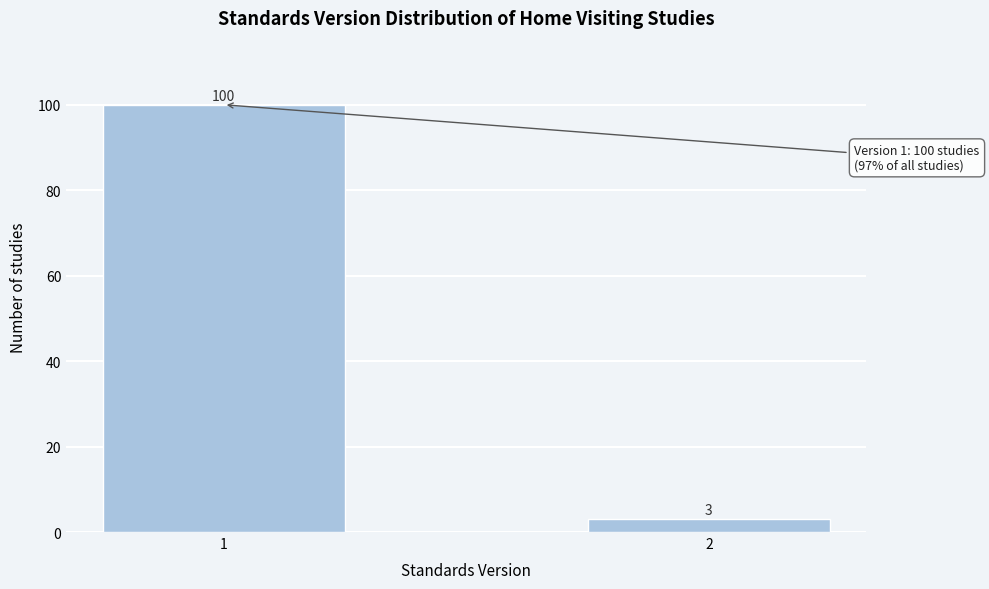

Reading right to left, extract all data points from this chart.

2=3	1=100